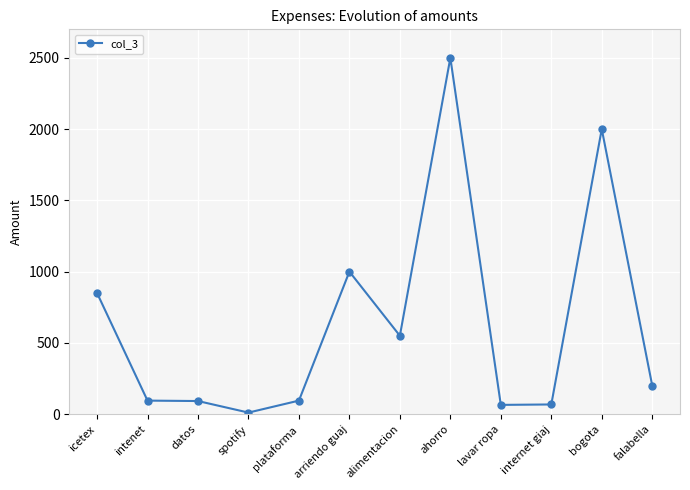

True or false: the data has more than 2 interior local peaks.

True